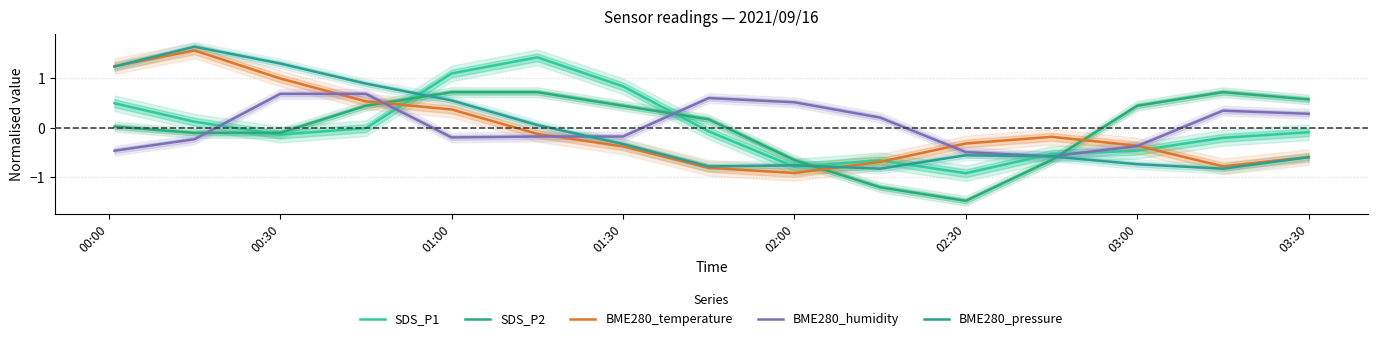

What is the difference between the maximum and minimum values in the SDS_P2 series?

2.2